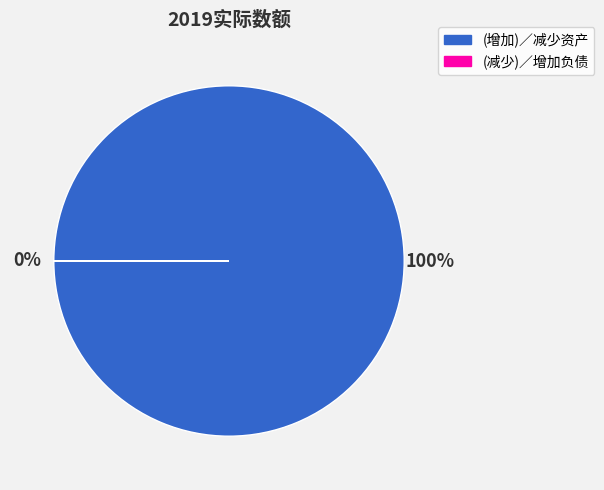

To the nearest percent, what is the difference between the largest and smallest slice percentages?

100%